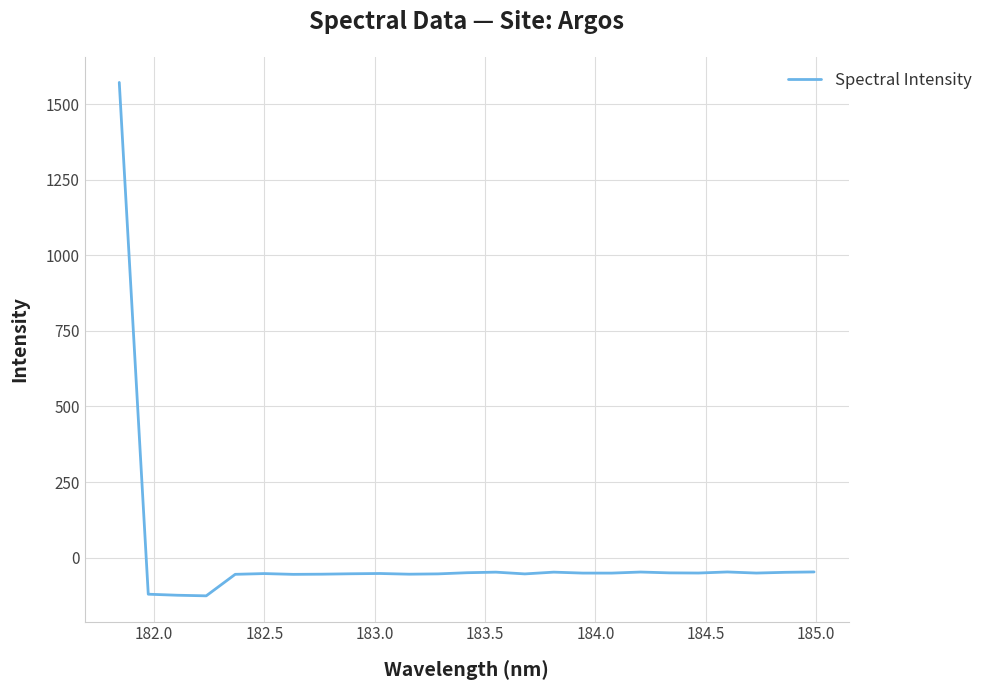

What is the maximum value shown in the chart?

1571.9